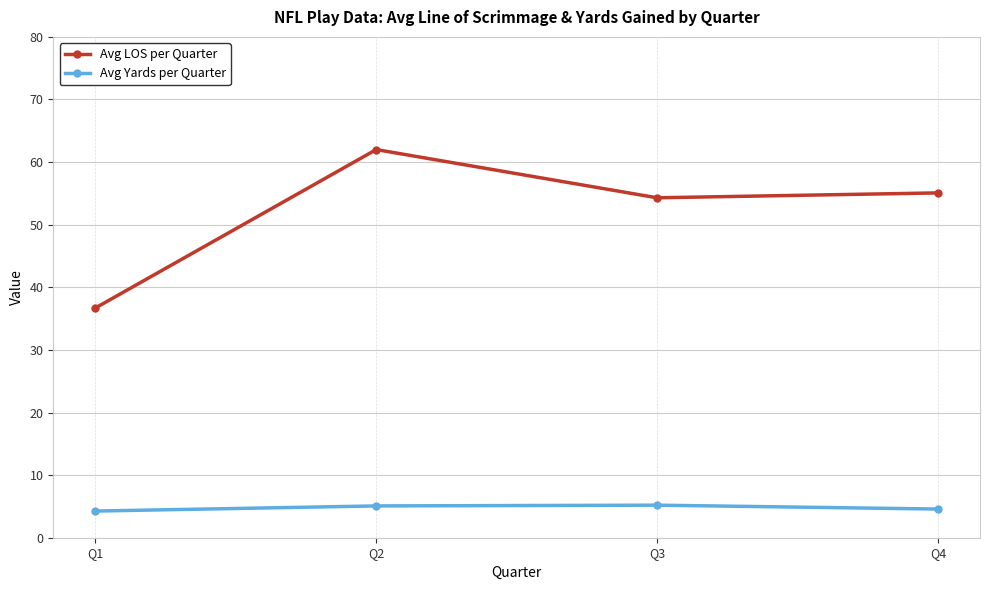

True or false: Avg Yards per Quarter and Avg LOS per Quarter cross at least once.

False